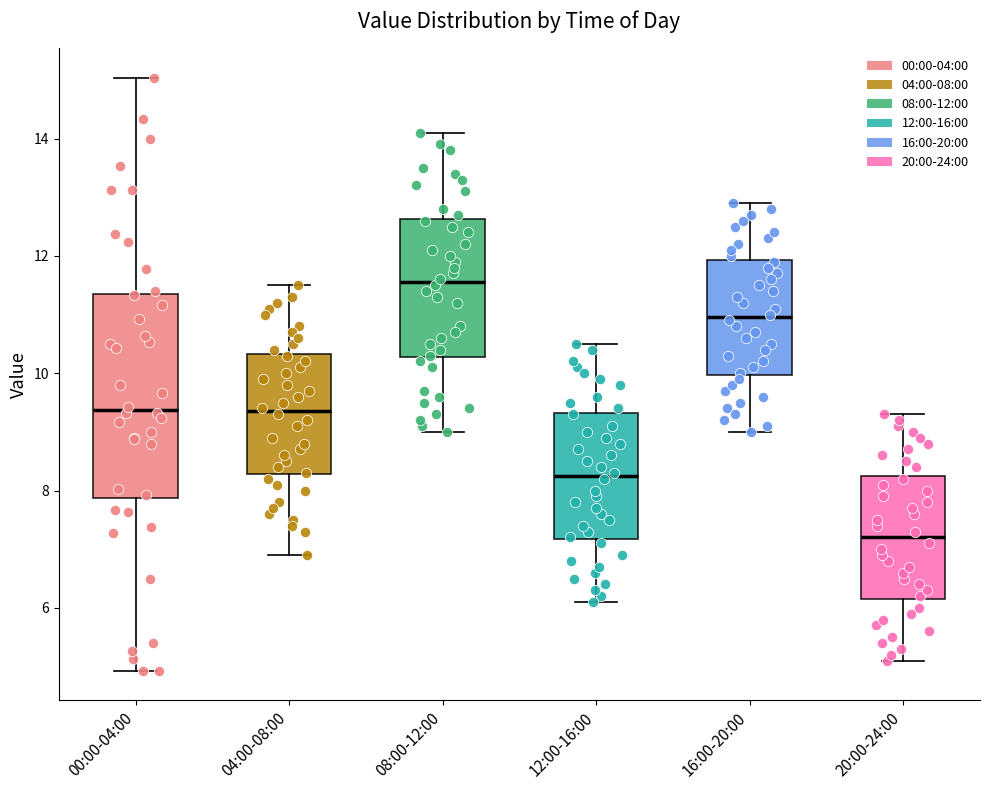

Comparing the boxes themselves (not the whiskers), which one is the tallest?

00:00-04:00